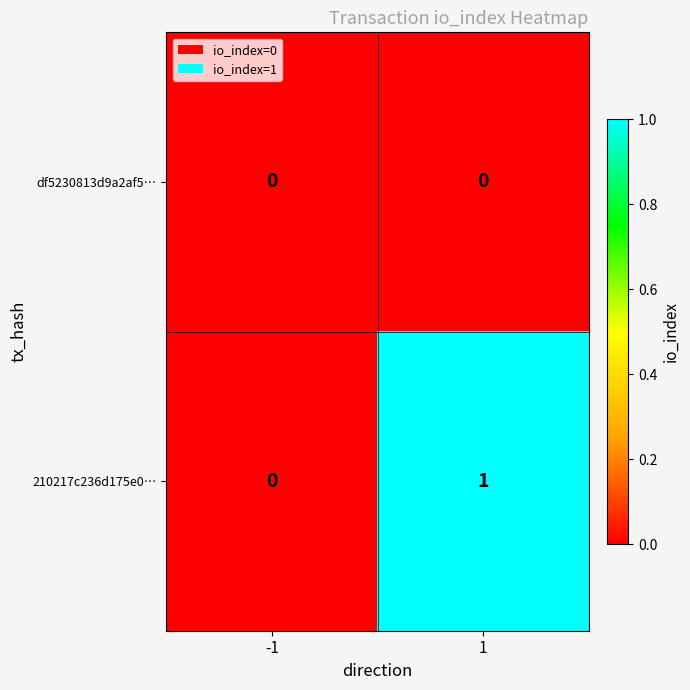

Is it true that df5230813d9a2af5… equals 0 at 1?

True